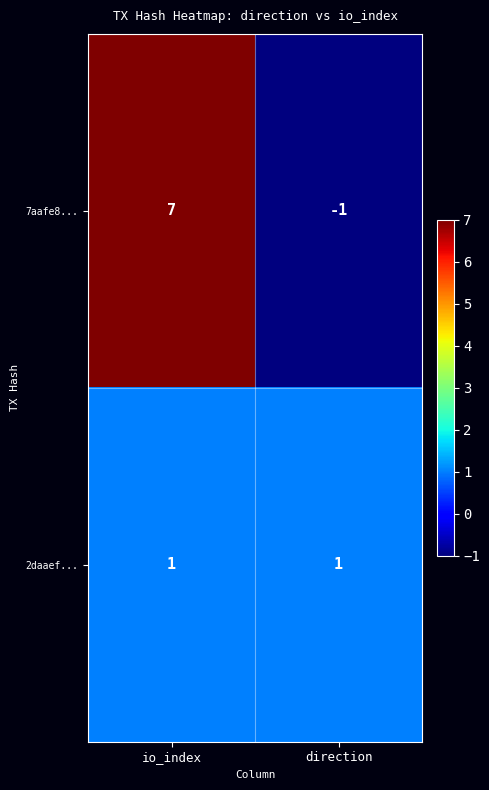

How many categories are shown in the chart?

2